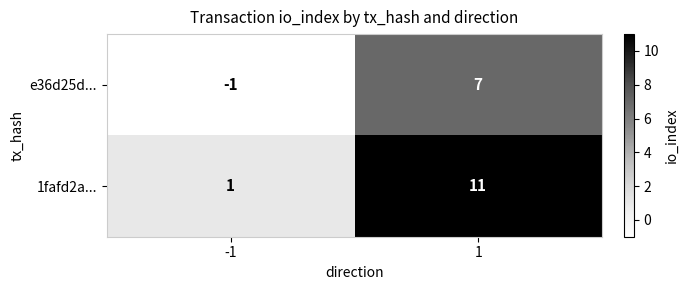

What is the spread (max minus min) of values at 1?

4